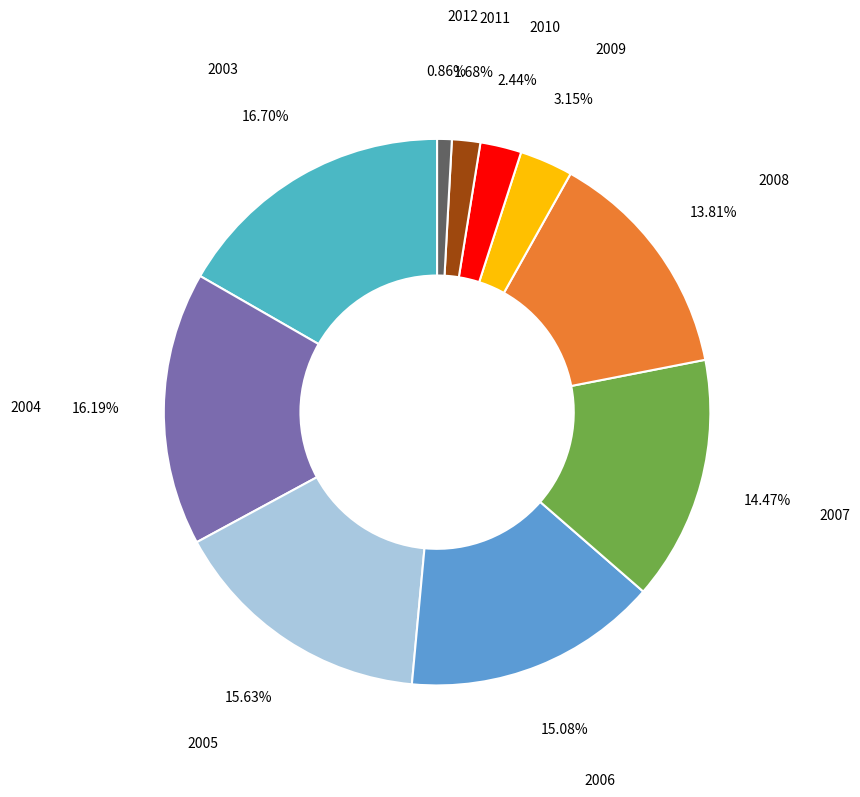

Is there a majority slice in this chart?

No